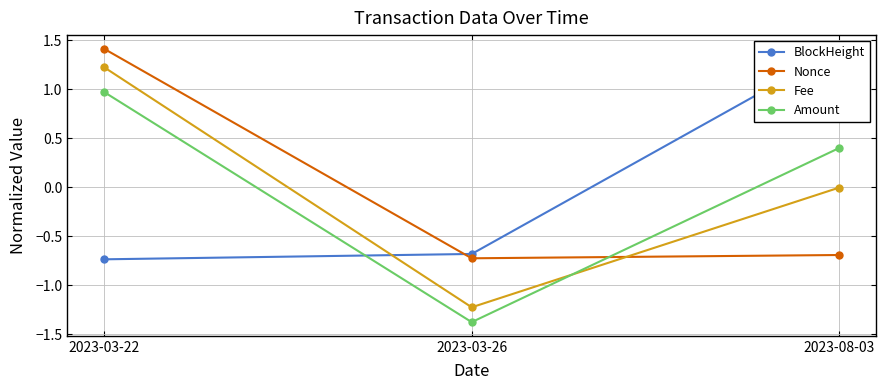

How many data points in Fee are less than 0?

2